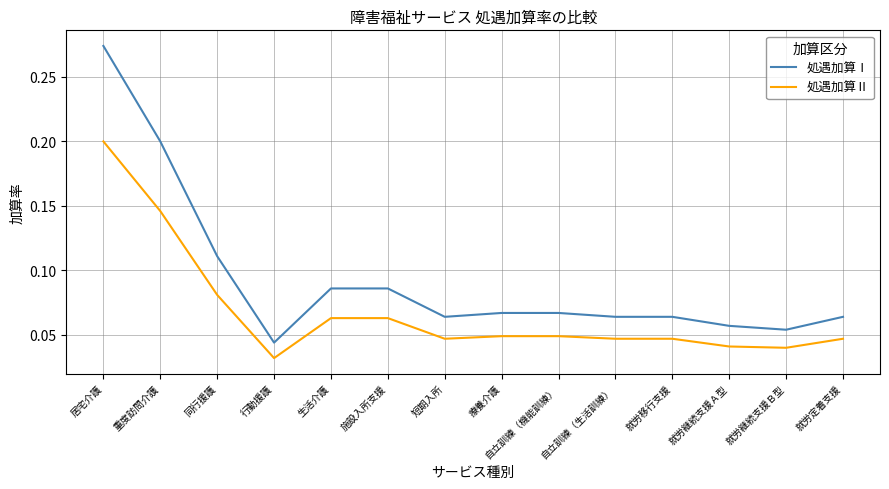

Is the value of 処遇加算Ⅰ at 生活介護 greater than the value of 処遇加算Ⅱ at 就労継続支援Ａ型?

Yes